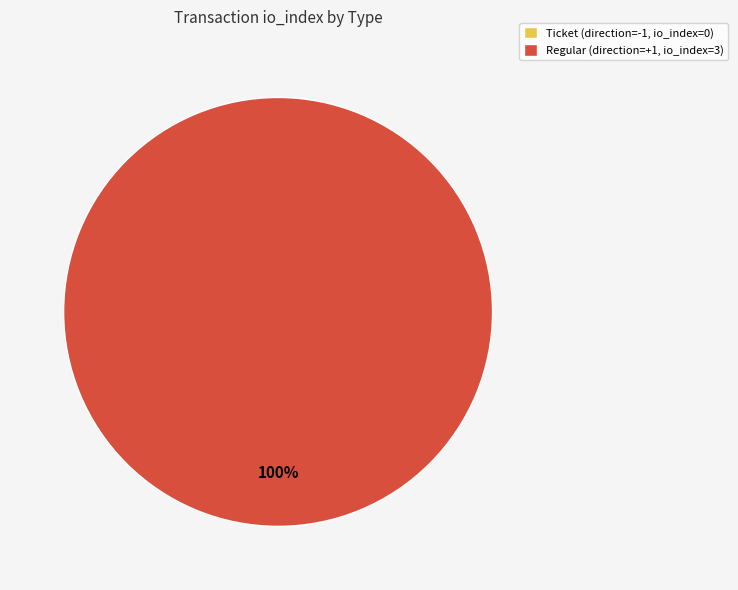

What is the largest slice in the pie chart?

Regular (io_index=3)